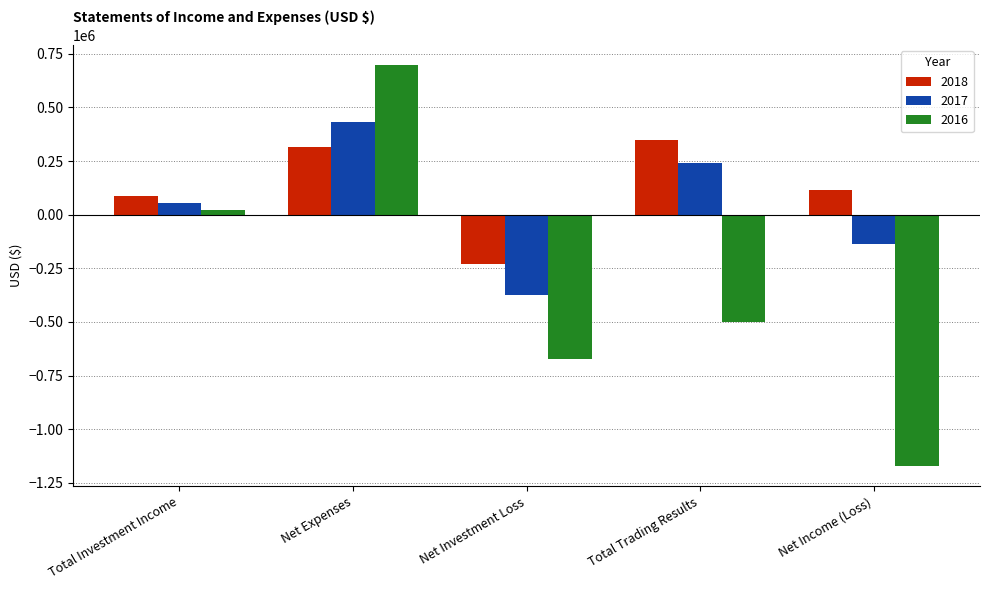

True or false: 2016 has a value of -1859305 at Net Income (Loss).

False